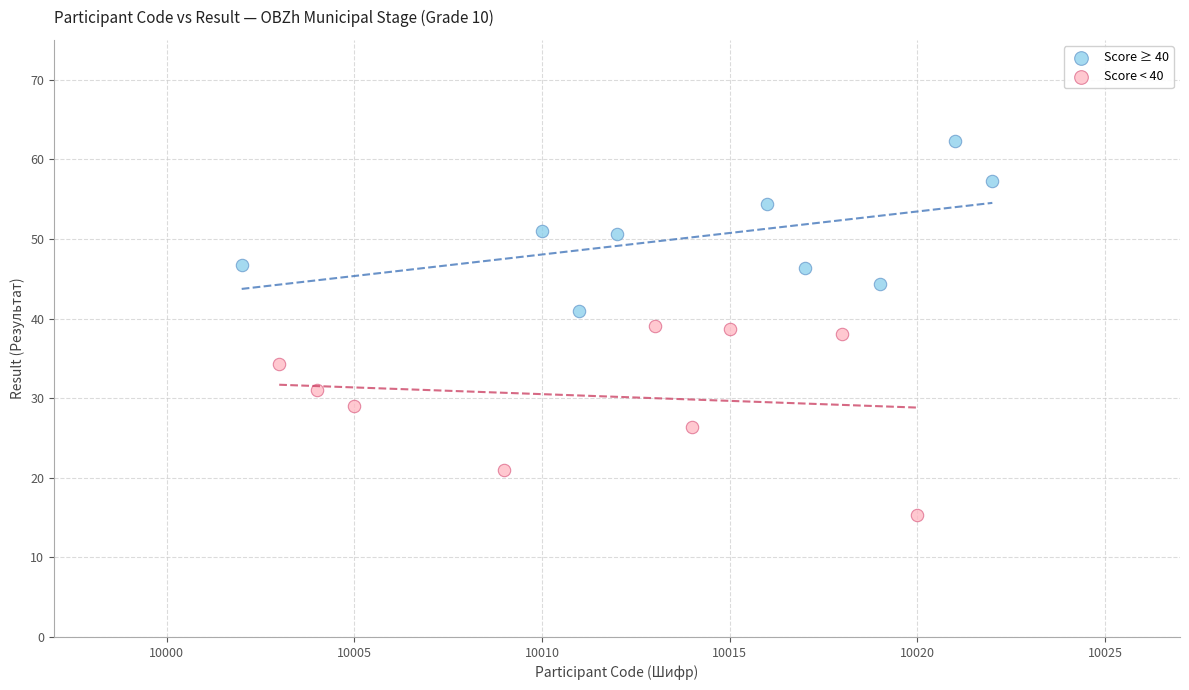

Which series contains the highest Y value?

Score ≥ 40